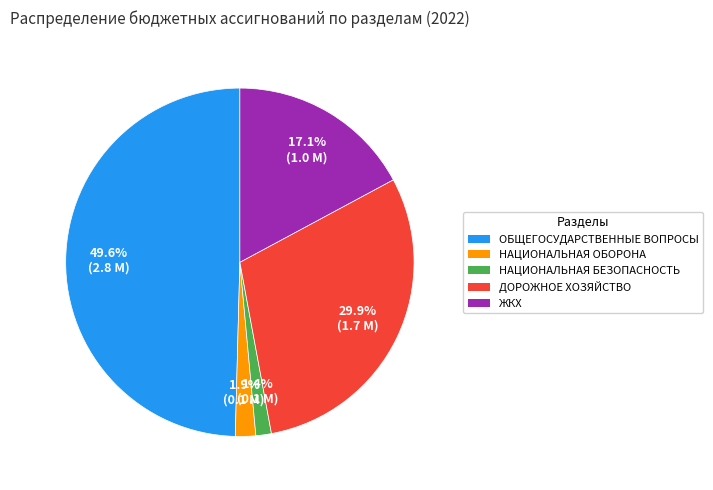

Between ЖКХ and ДОРОЖНОЕ ХОЗЯЙСТВО, which is larger?

ДОРОЖНОЕ ХОЗЯЙСТВО